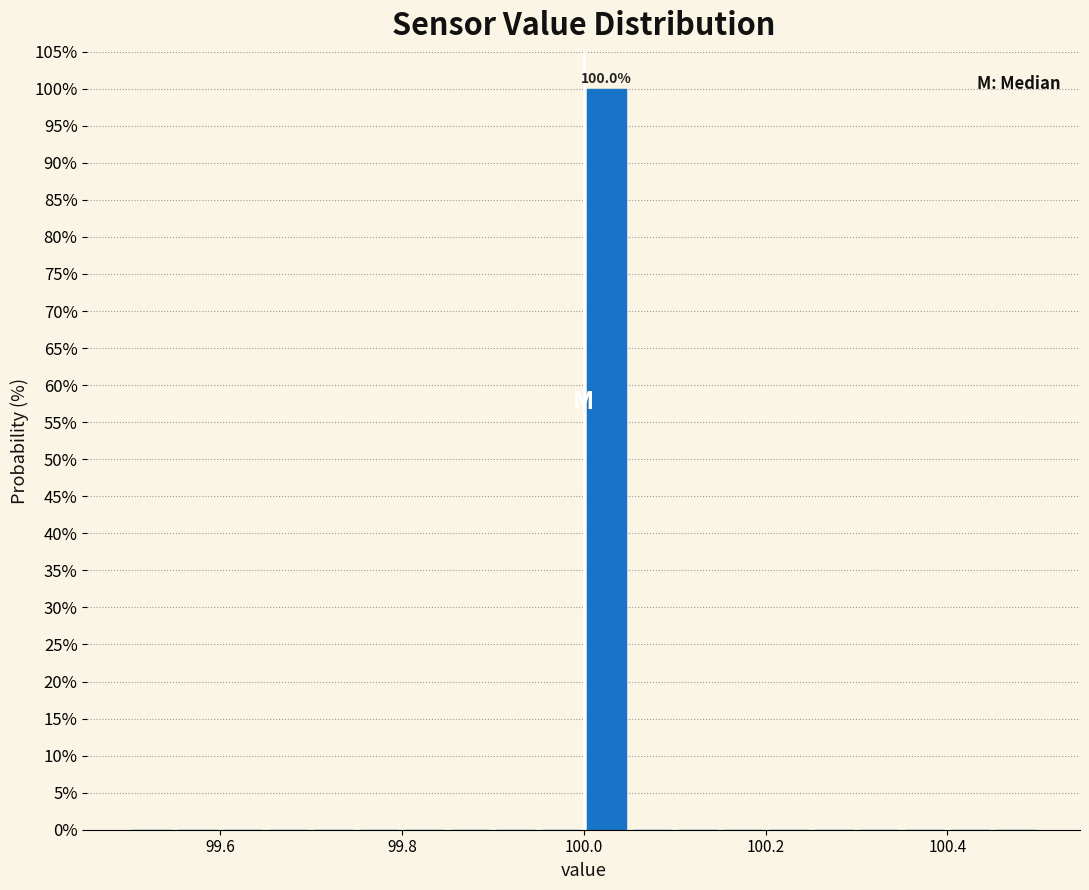

Around what value on the x-axis is the tallest bar? Give the approximate position of its centre, as read against the axis.

100.02